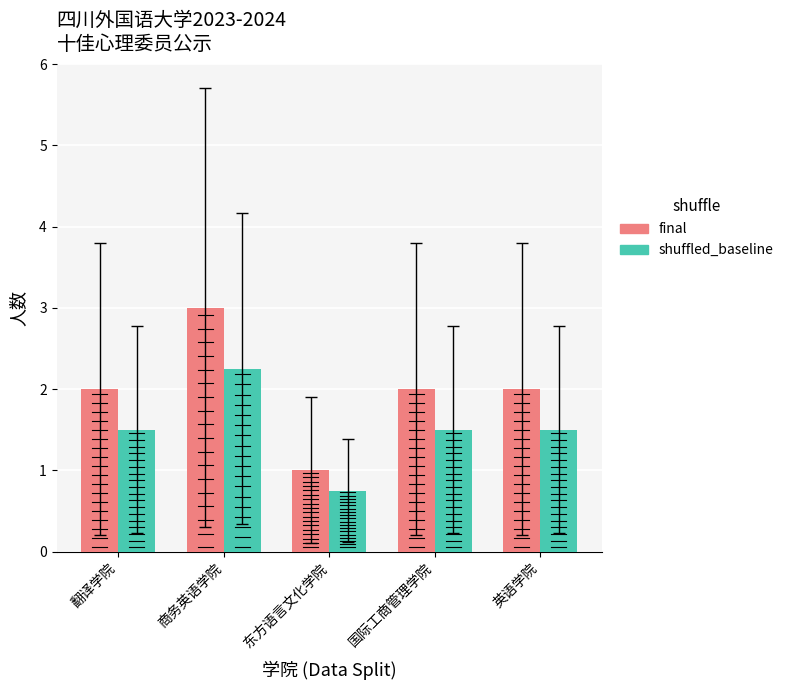

Which series changed the most between 商务英语学院 and 英语学院?

final